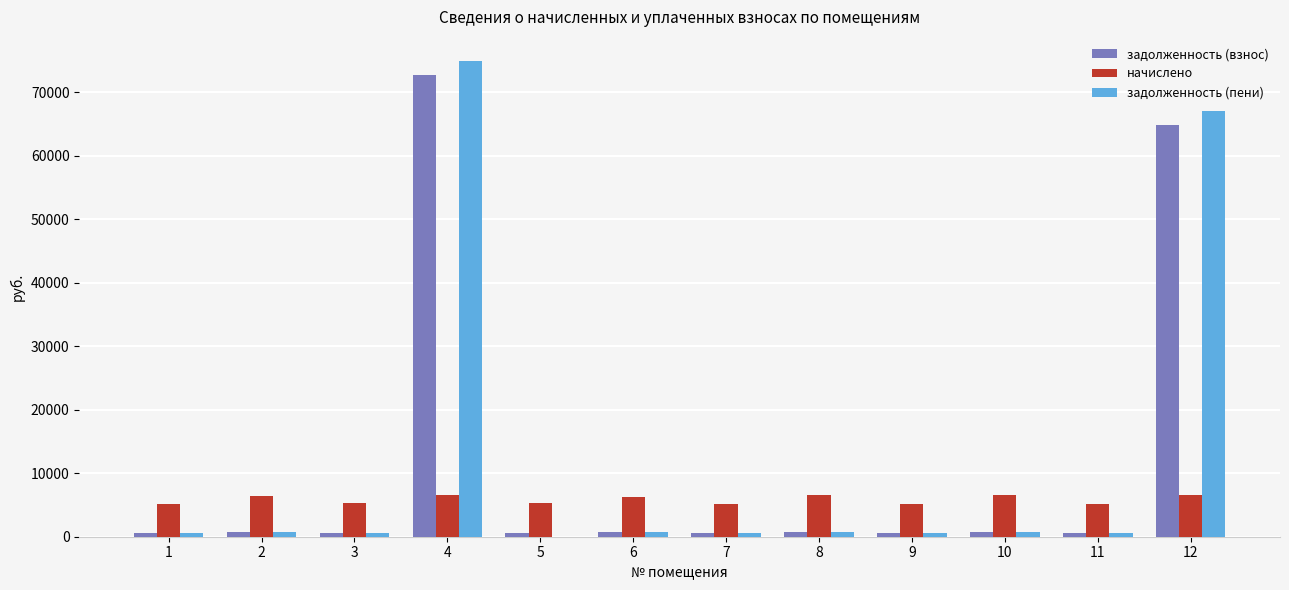

What is the highest value of the начислено series?

6629.1